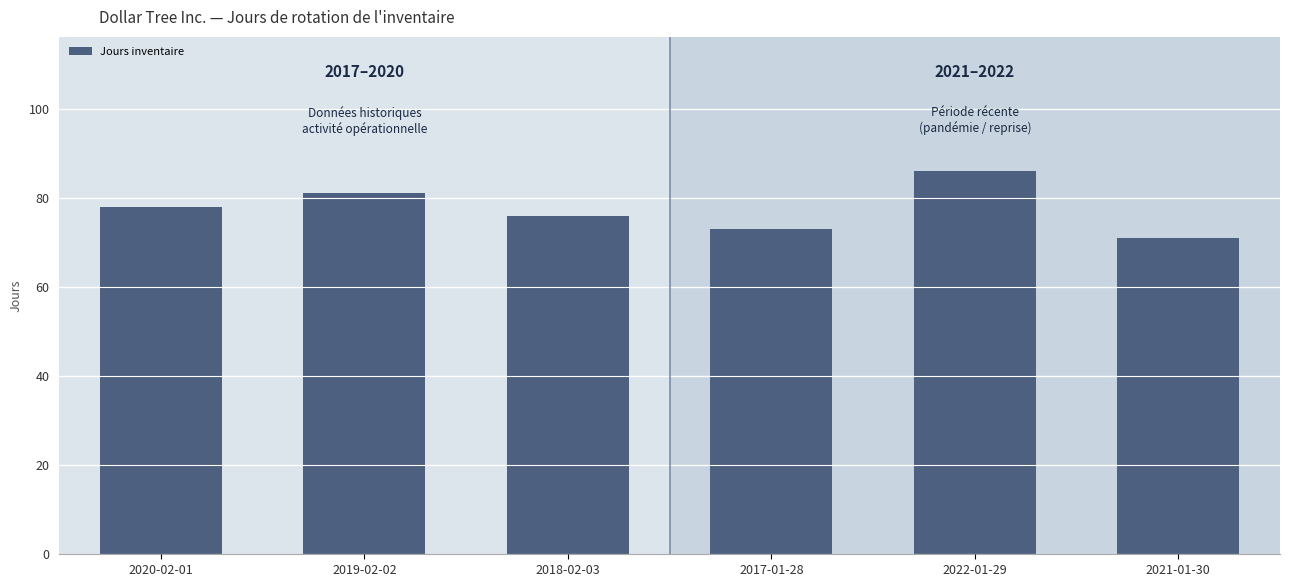

Reading left to right, what are all the values shown in this chart?

78	81	76	73	86	71